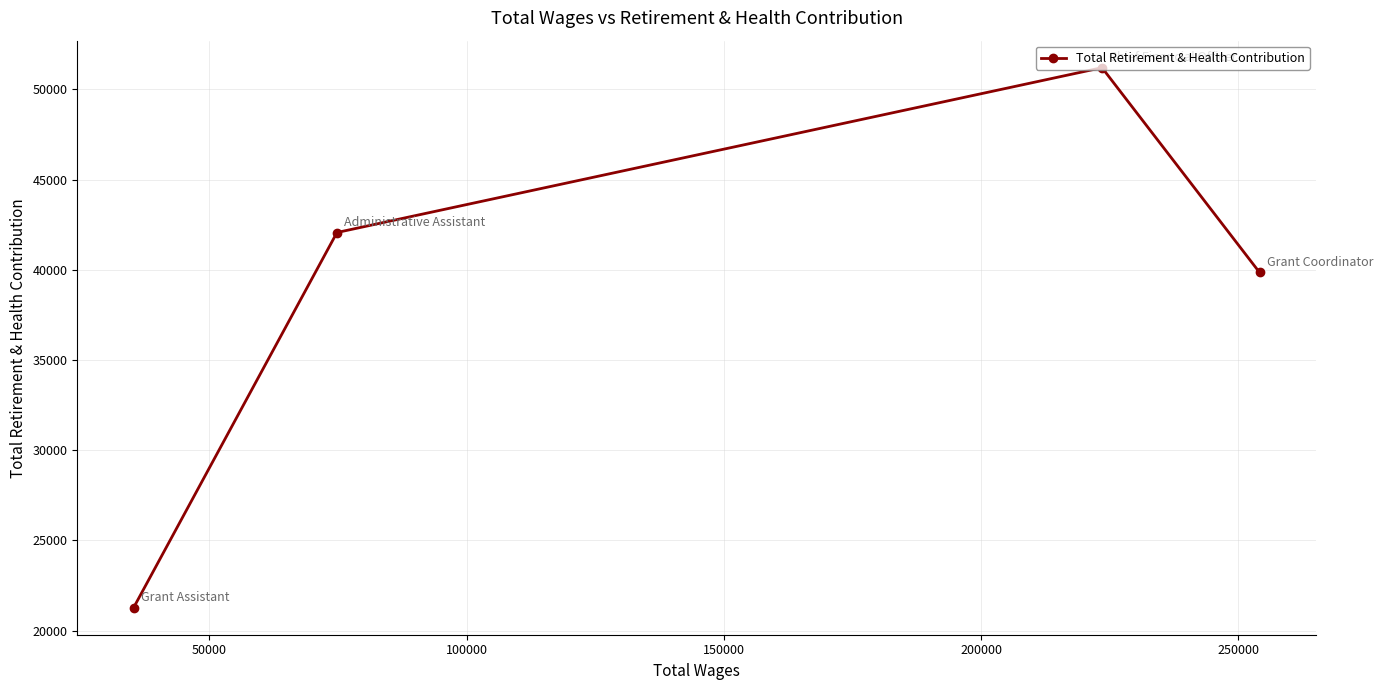

How many lines are shown in the chart?

1